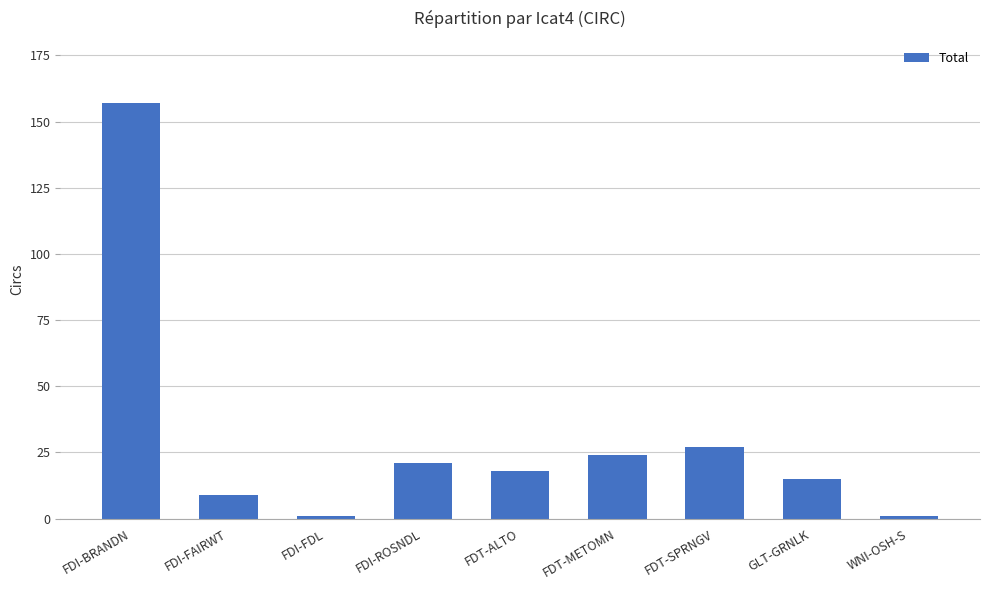

At which category does the chart reach its peak across all series?

FDI-BRANDN